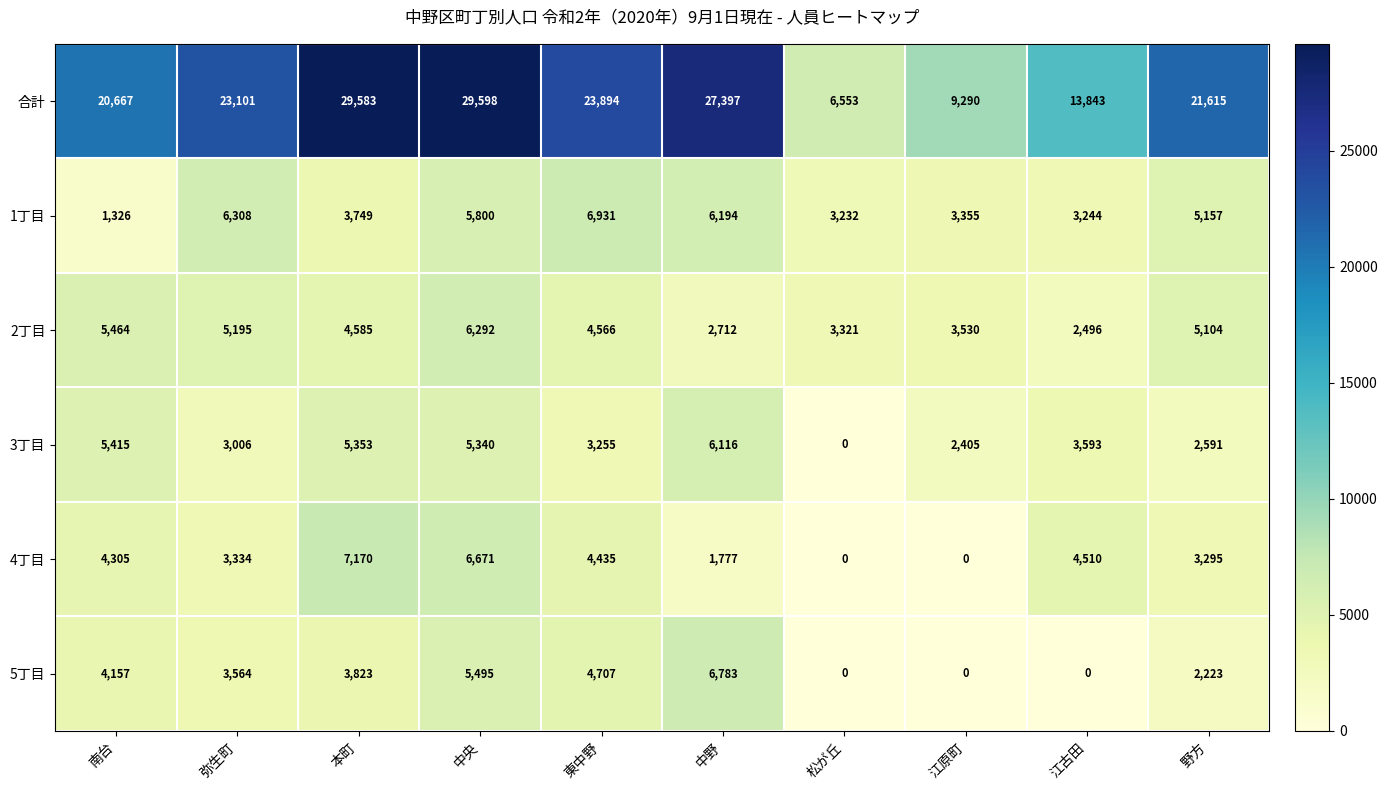

Which series has the largest total across all categories?

合計